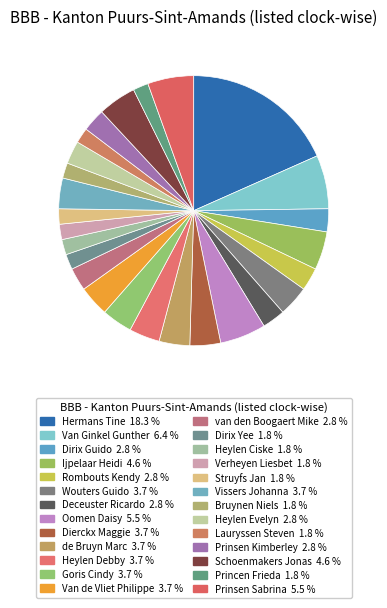

To the nearest percent, what is the combined percentage of Verheyen Liesbet and Van Ginkel Gunther?

8%